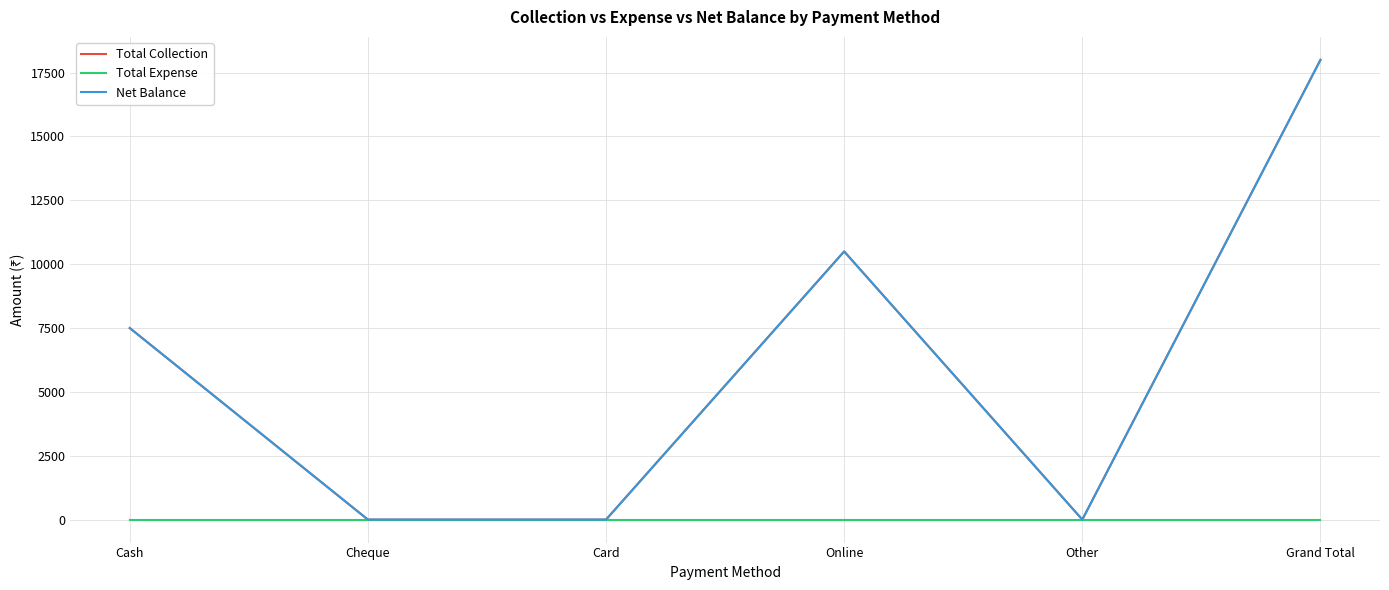

What is the difference between the Total Collection values at Other and Online?

10500